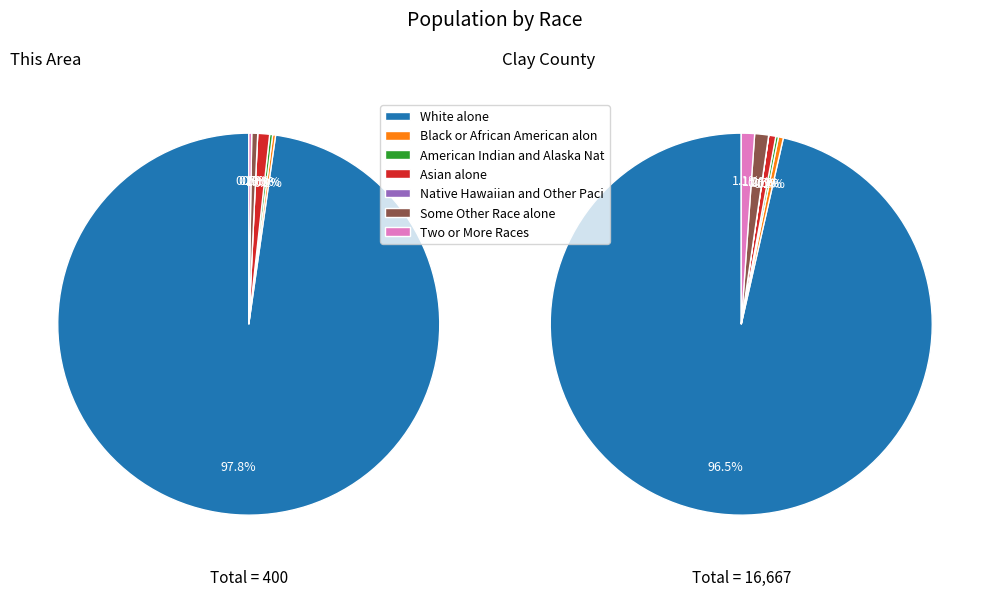

Is the sum of White alone and American Indian and Alaska Native greater than half?

Yes